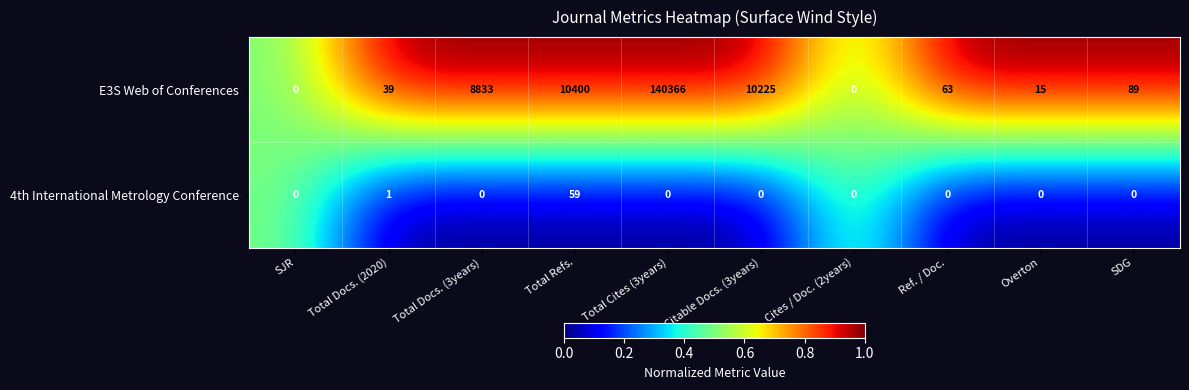

Is it true that 4th International Metrology Conference equals 0 at Citable Docs. (3years)?

True